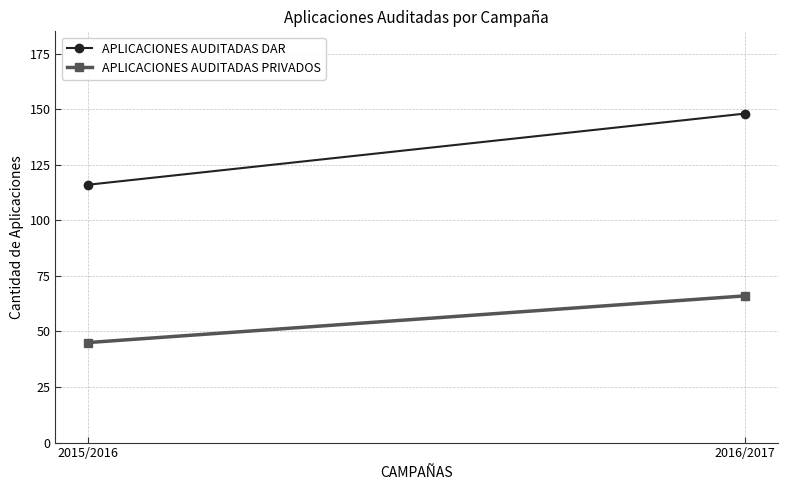

What position from the left is 2016/2017?

2